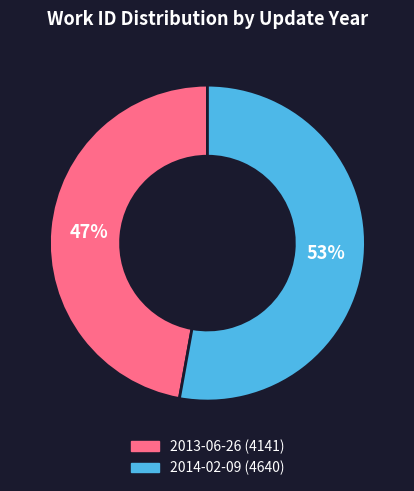

To the nearest percent, what is the difference between the 2013-06-26 and 2014-02-09 slice percentages?

6%